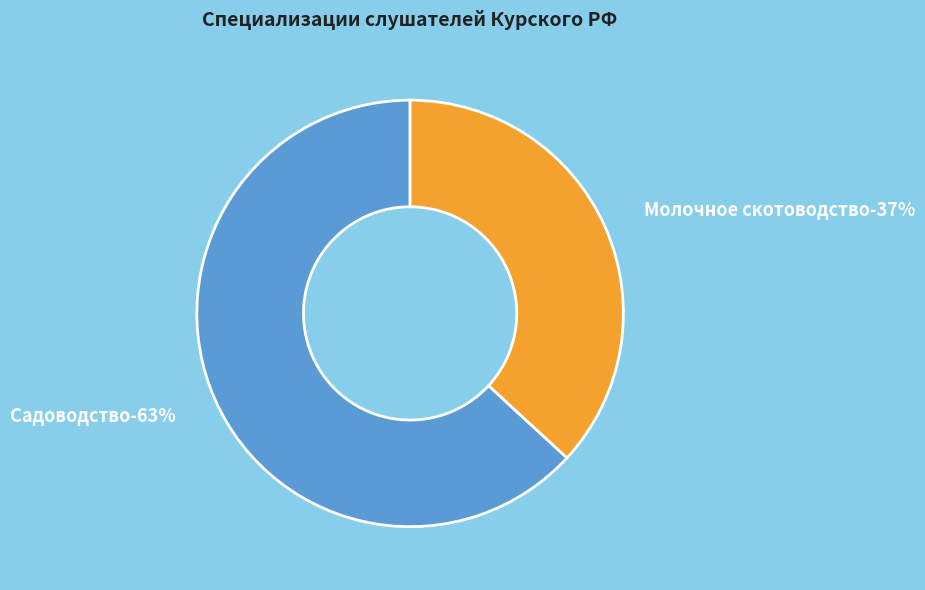

What is the largest slice in the pie chart?

Садоводство